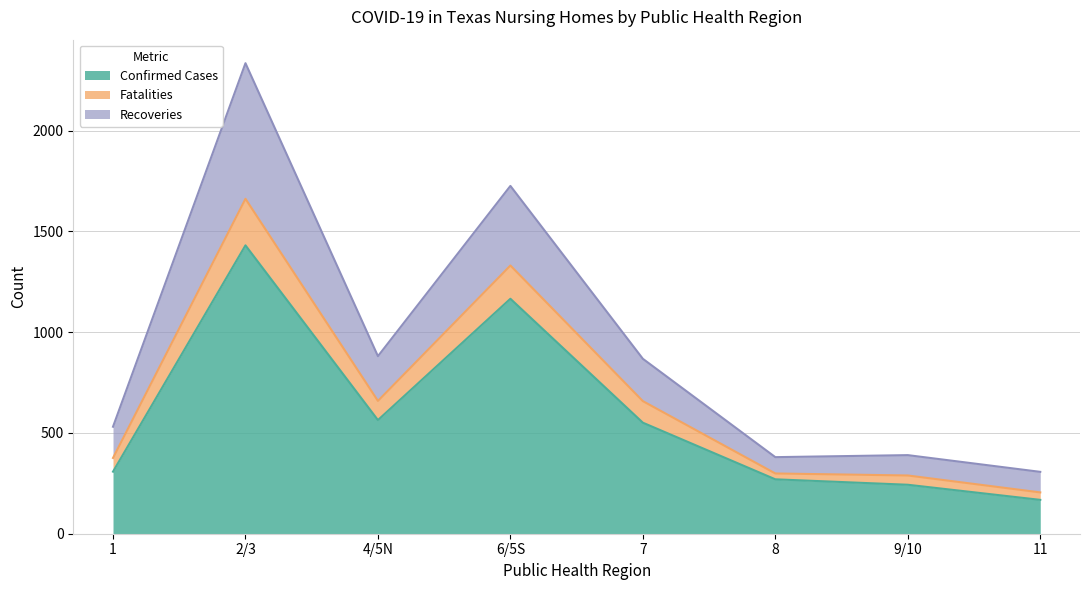

The value of Confirmed Cases at 11 is 168. True or false?

True